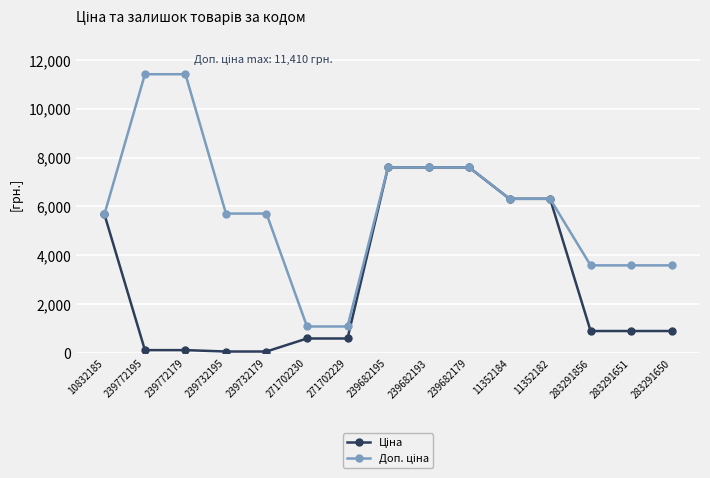

What is the total value across all series at 283291651?

4479.5